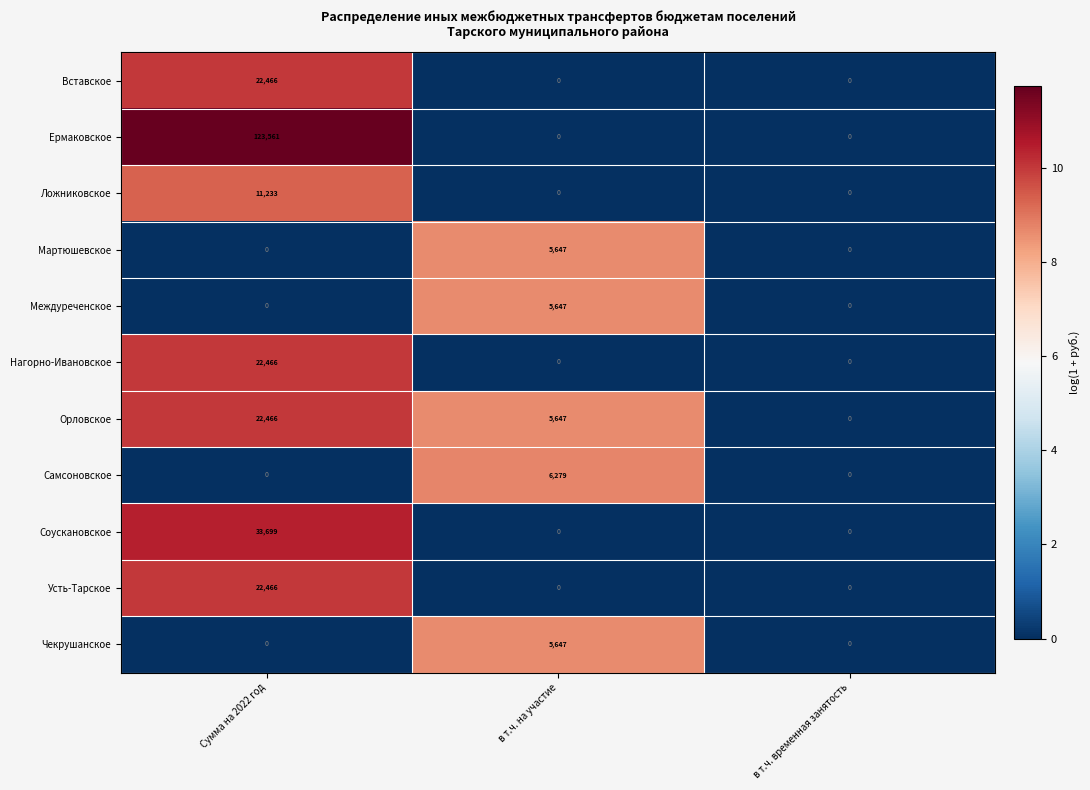

Is the value of Ложниковское at в т.ч. на участие greater than the value of Усть-Тарское at Сумма на 2022 год?

No